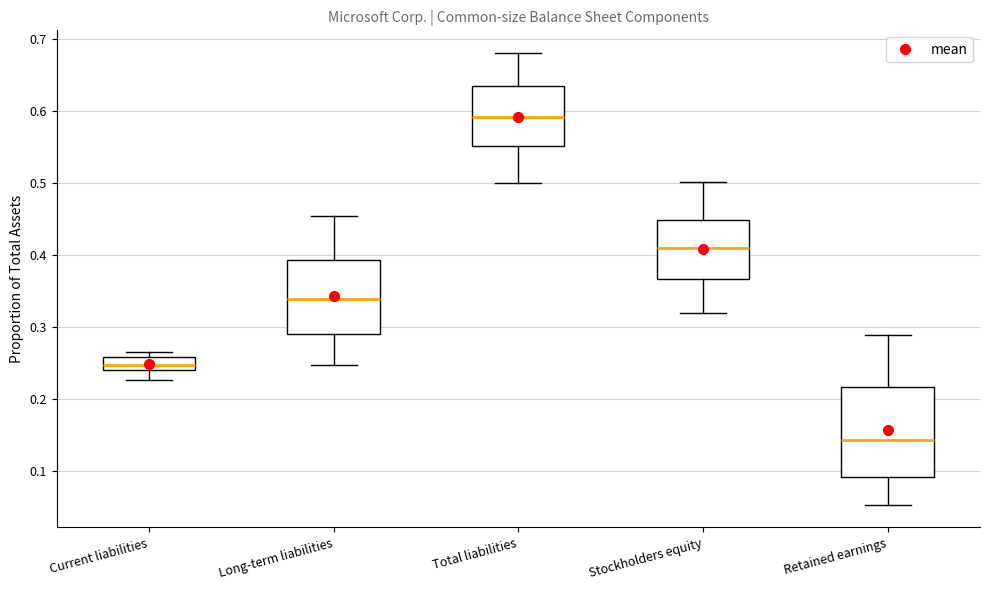

Which box's median line is the highest?

Total liabilities